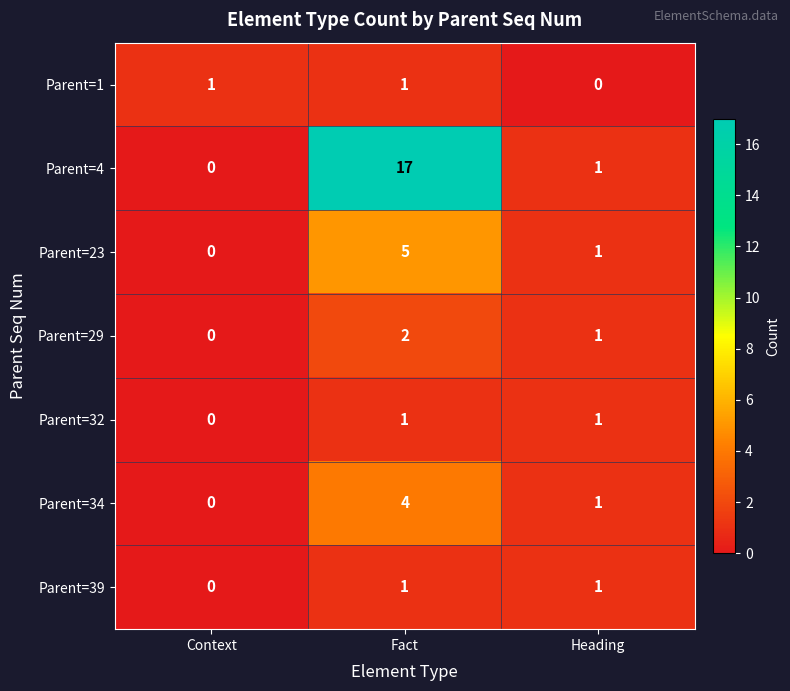

What is the average value of the Parent=4 series?

6